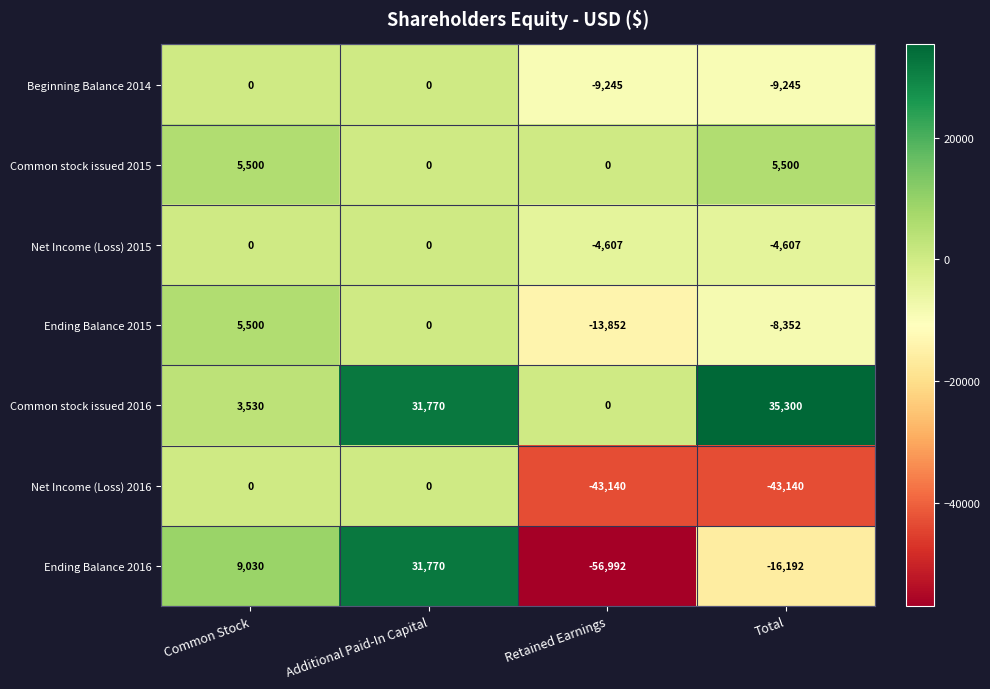

Reading left to right, what are all the values shown in this chart?

Beginning Balance 2014: 0	0	-9245	-9245
Common stock issued 2015: 5500	0	0	5500
Net Income (Loss) 2015: 0	0	-4607	-4607
Ending Balance 2015: 5500	0	-13852	-8352
Common stock issued 2016: 3530	31770	0	35300
Net Income (Loss) 2016: 0	0	-43140	-43140
Ending Balance 2016: 9030	31770	-56992	-16192